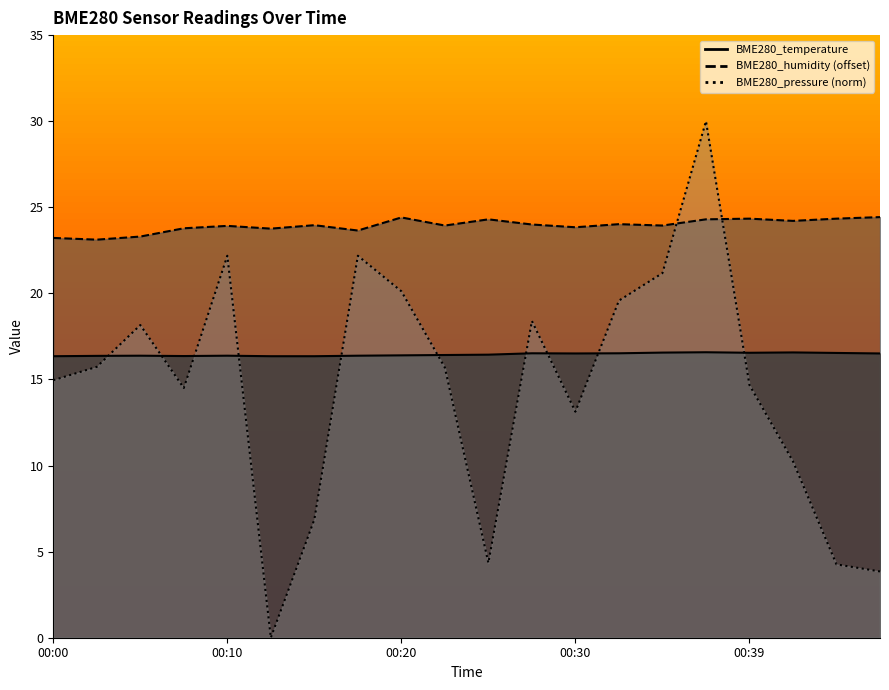

True or false: BME280_humidity and BME280_temperature cross at least once.

False